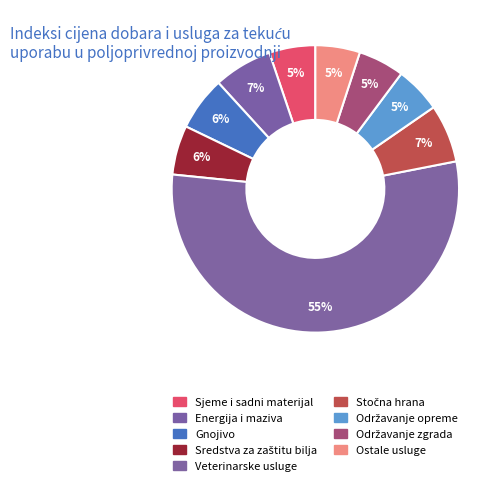

The Veterinarske usluge slice represents 47% of the pie. True or false?

False